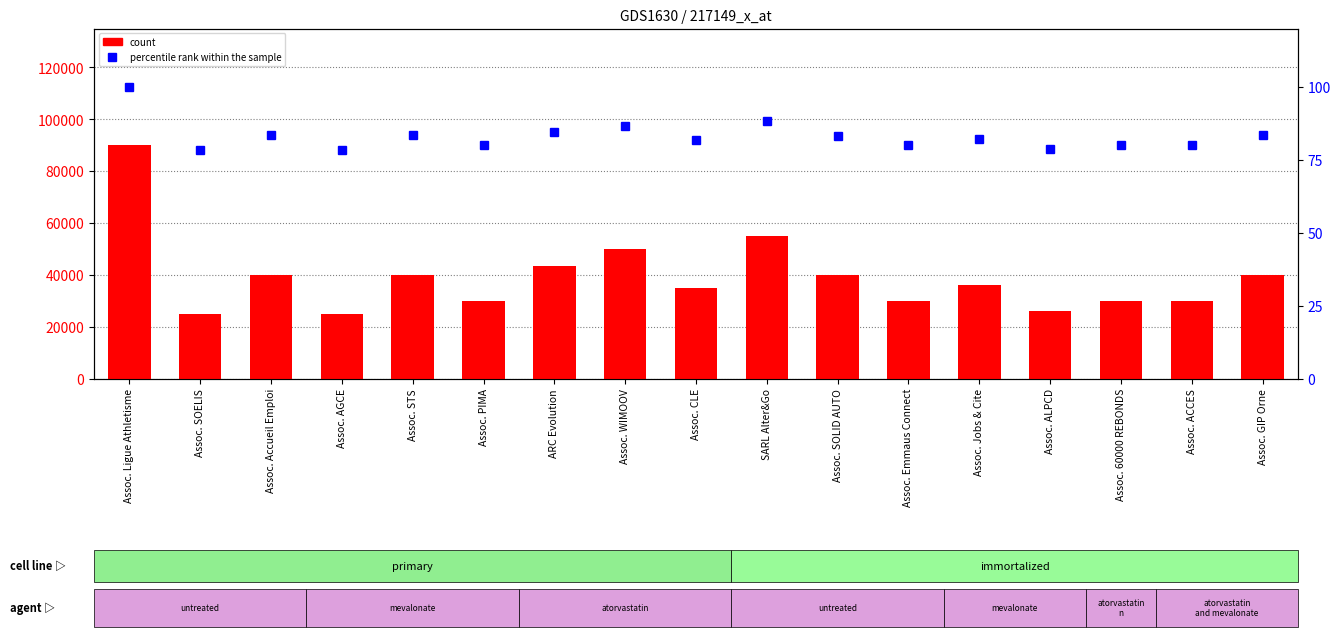

Reading left to right, extract all data points from this chart.

count: 90000.0	25000.0	40000.0	25000.0	40000.0	30000.0	43312.5	50000.0	35000.0	55000.0	39900.0	29900.0	36000.0	26000.0	30000.0	30000.0	40000.0
percentile rank within the sample: 100.0	78.3	83.3	78.3	83.3	80.0	84.4	86.7	81.7	88.3	83.3	80.0	82.0	78.7	80.0	80.0	83.3